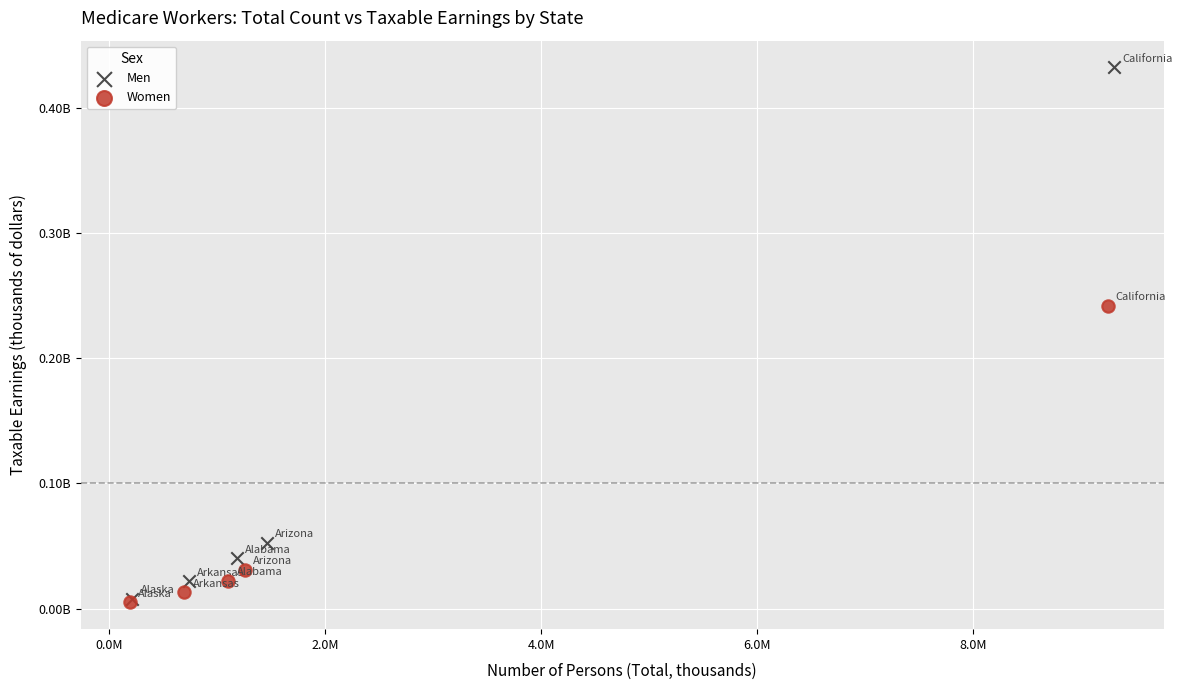

What are all the series names shown in the legend?

Men, Women